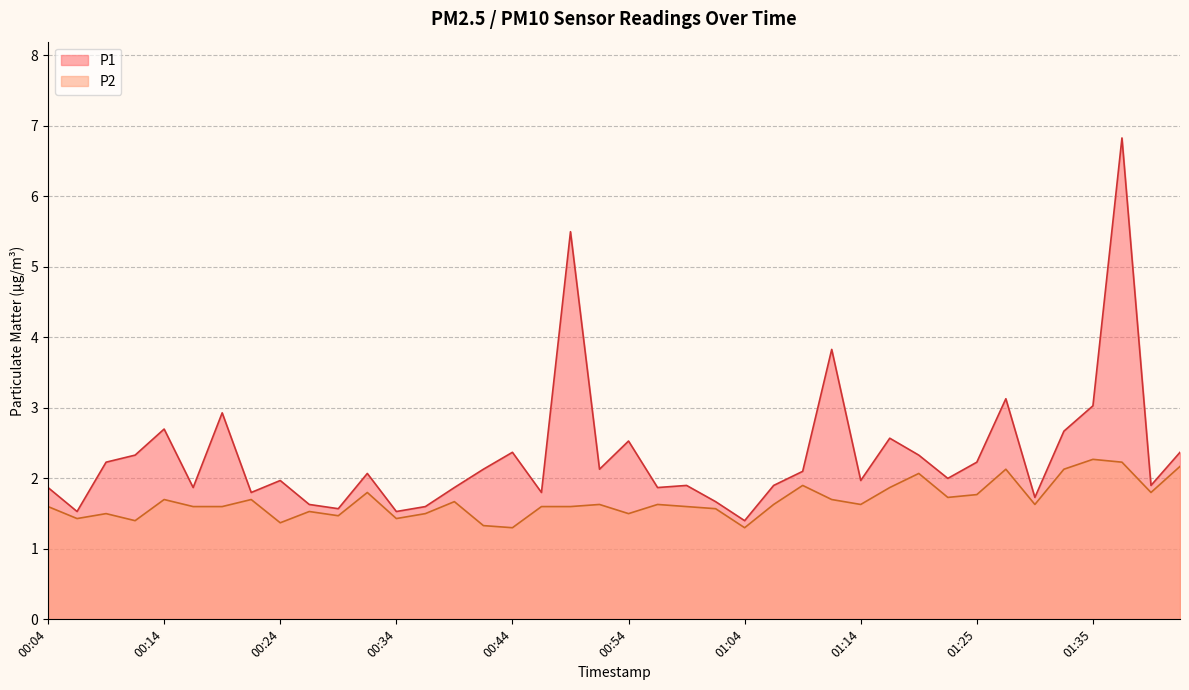

In P2, how many points are lower than both neighbors (excluding endpoints)?

12